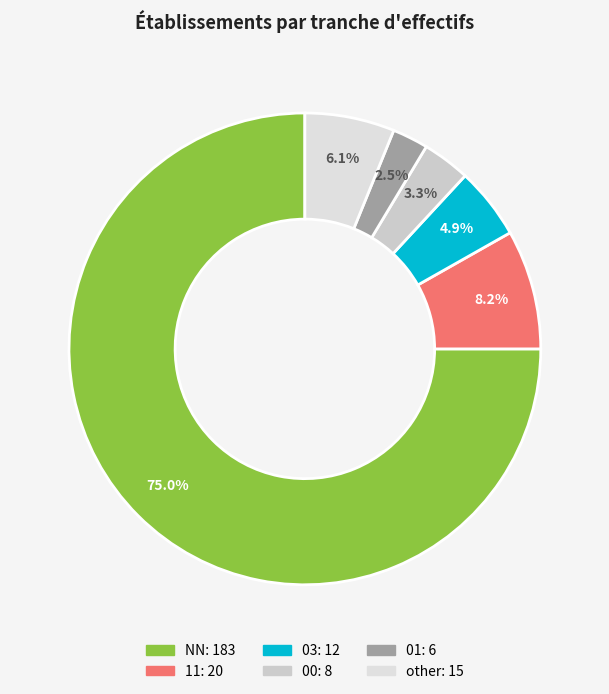

Rank the categories by value from lowest to highest.

01, 00, 03, other, 11, NN